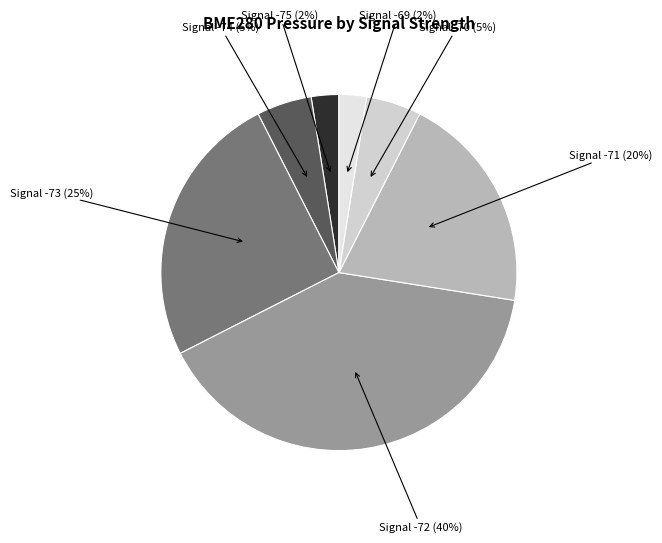

Count the number of slices in the pie.

7